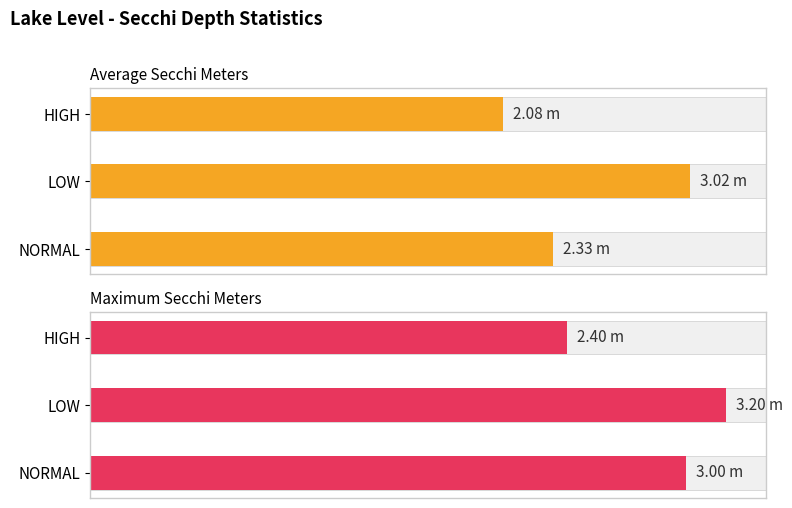

List the labels in order of Maximum Secchi Meters value, smallest first.

HIGH, NORMAL, LOW